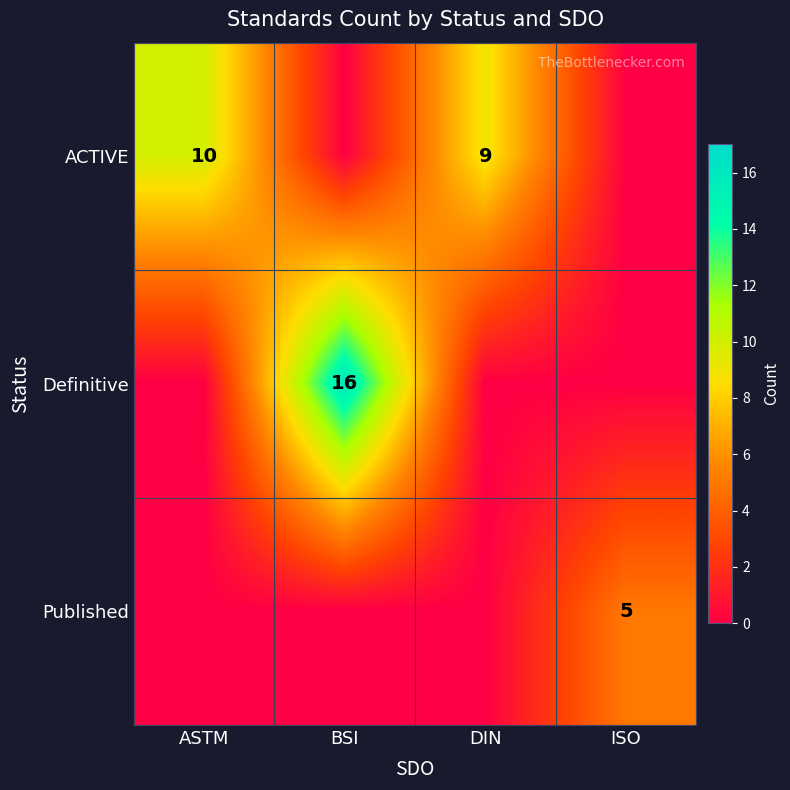

Which label corresponds to the largest value in the chart?

BSI